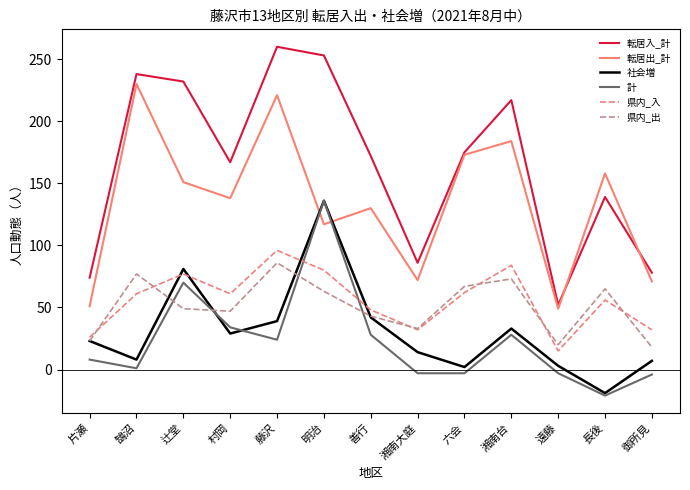

At 鵠沼, list the series in order from smallest to largest.

計, 社会増, 県内_入, 県内_出, 転居出_計, 転居入_計